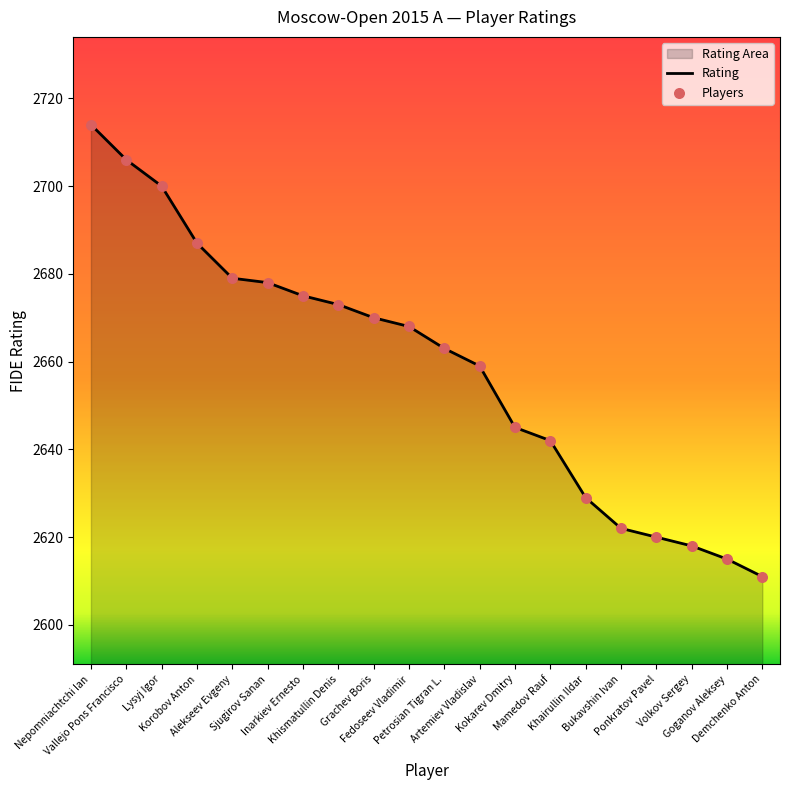

Is the value of Players at Goganov Aleksey greater than the value of Rating at Nepomniachtchi Ian?

No